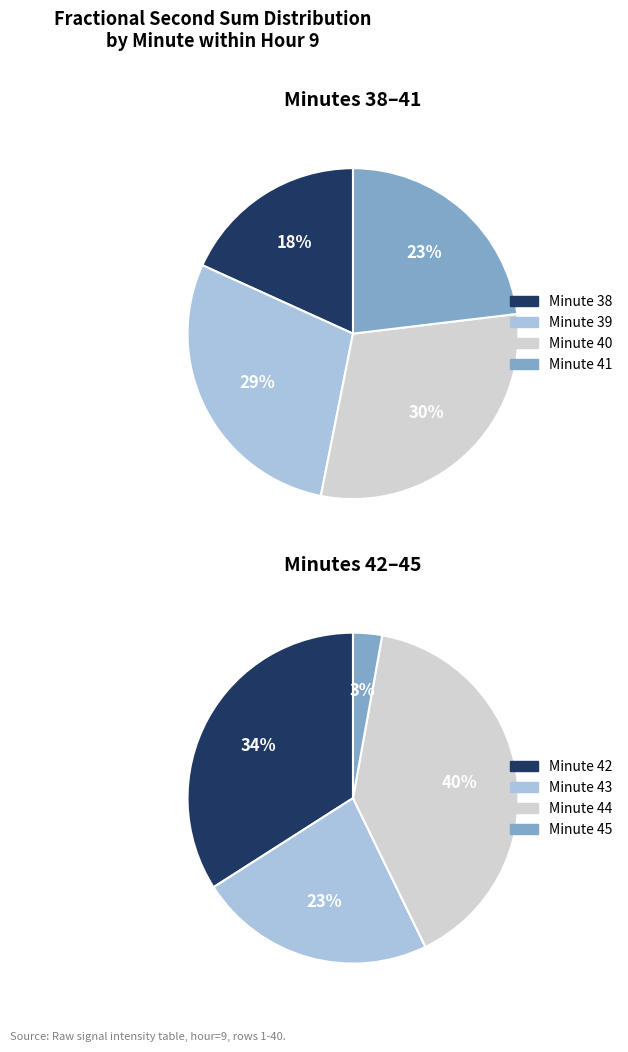

Is there any slice that represents more than half of the pie?

No